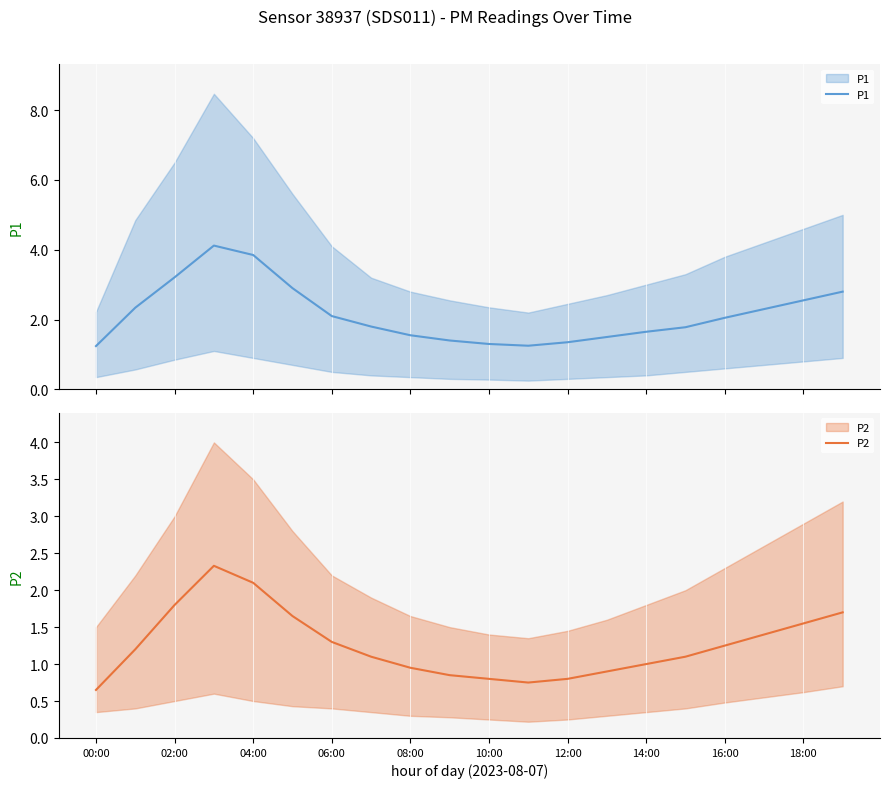

At how many categories does at least one series exceed 1?

20